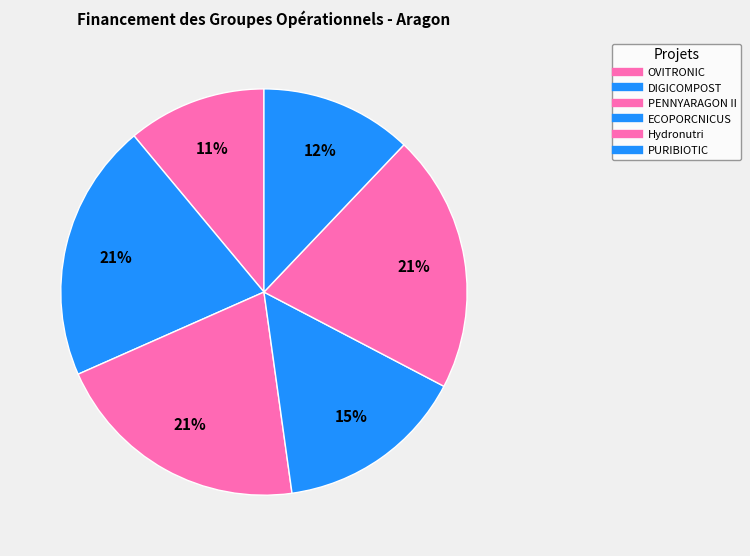

Count the number of slices in the pie.

6